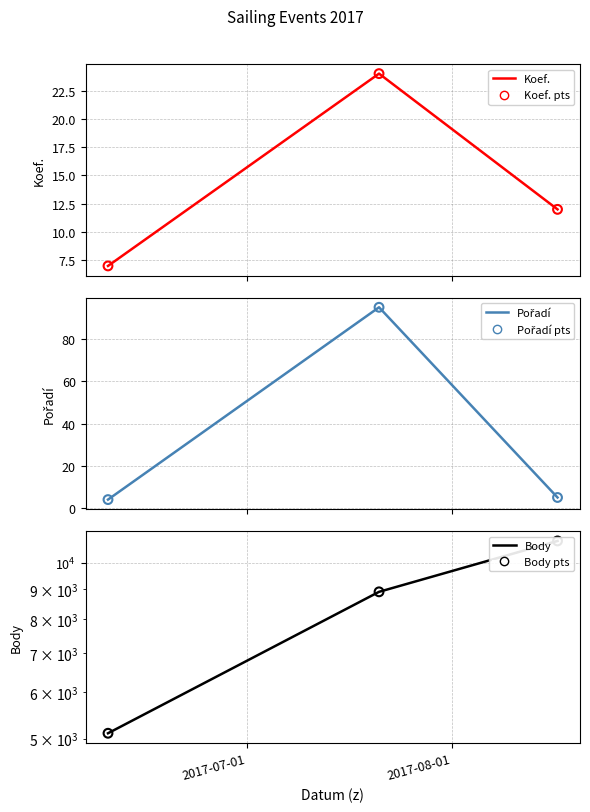

Which series has the largest total across all categories?

Body